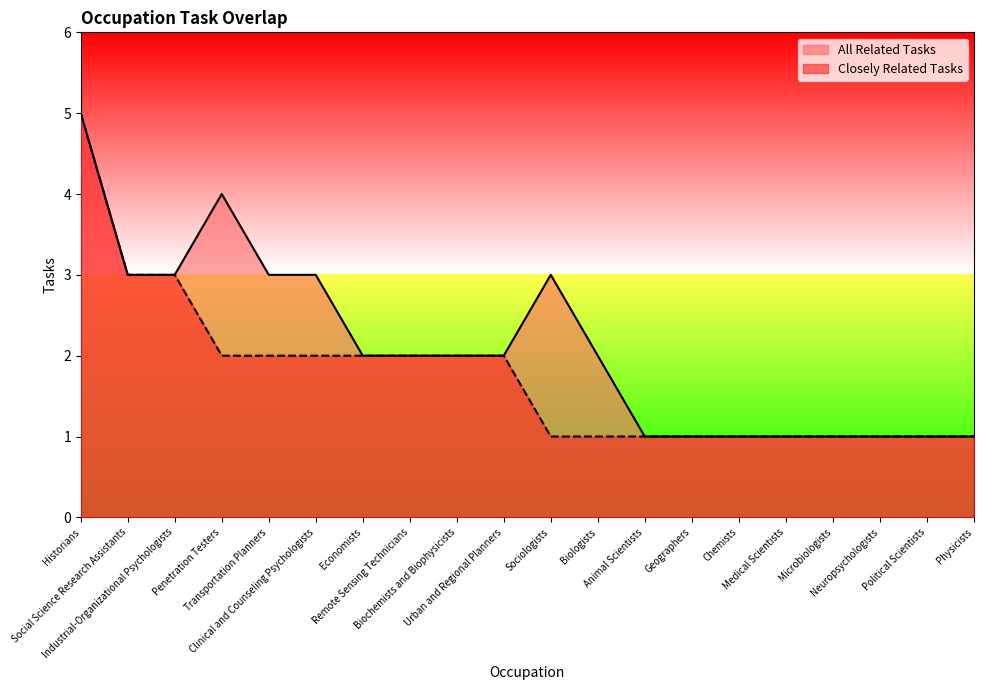

True or false: Closely Related Tasks has a value of 1 at Biologists.

True